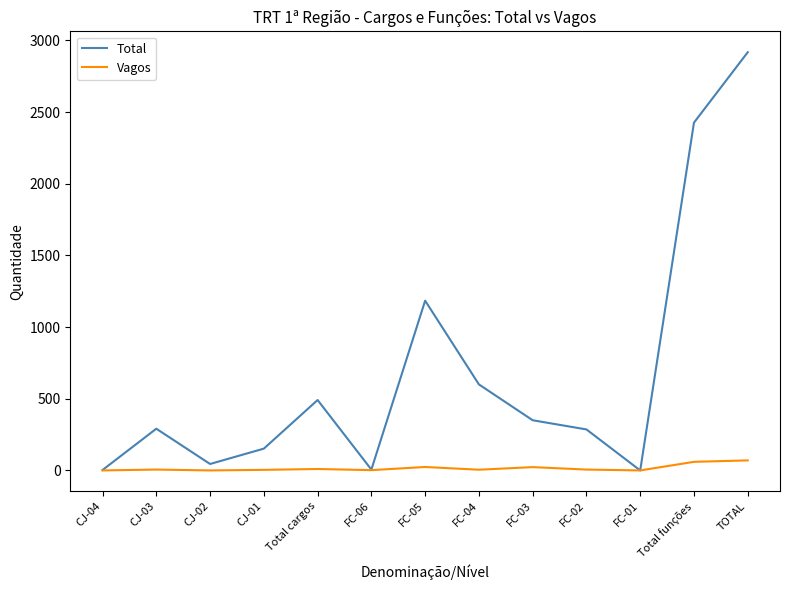

What is the total value across all series at CJ-01?

156